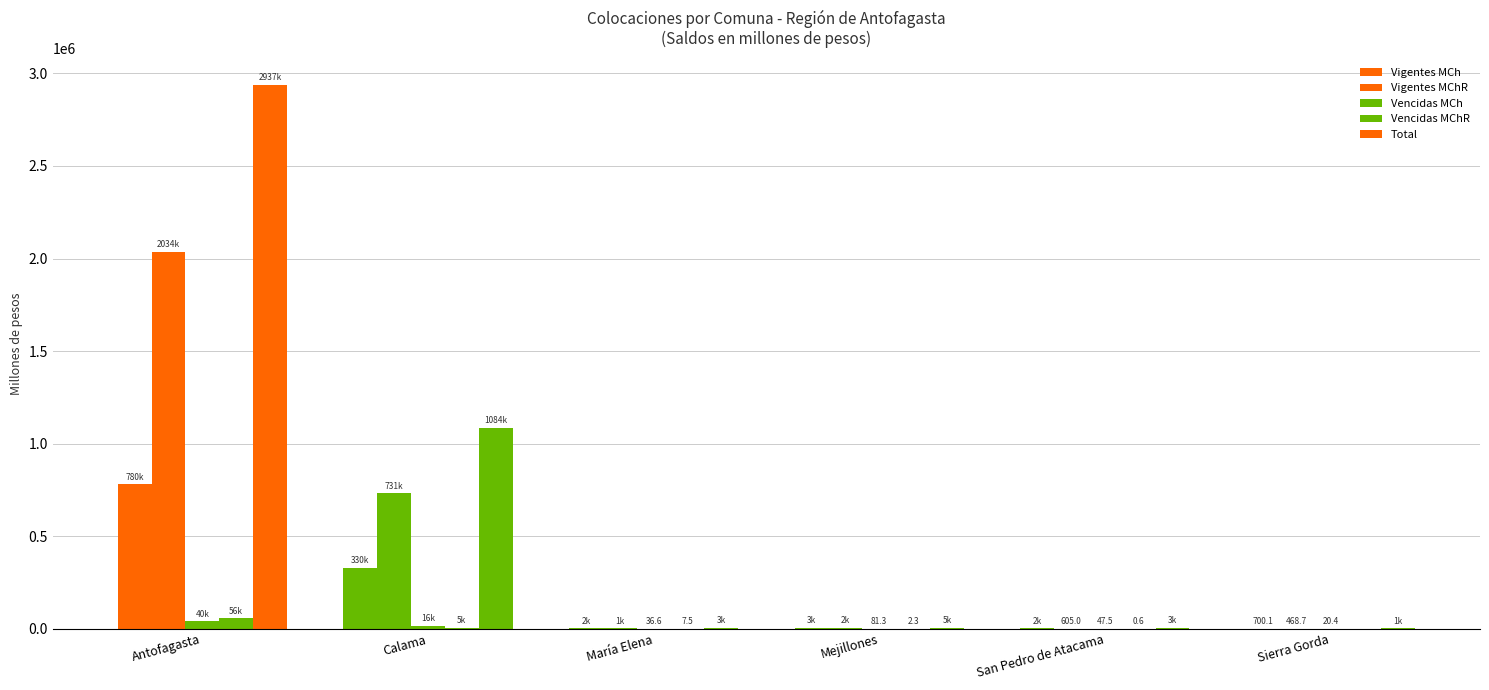

Count the number of data series in this chart.

5